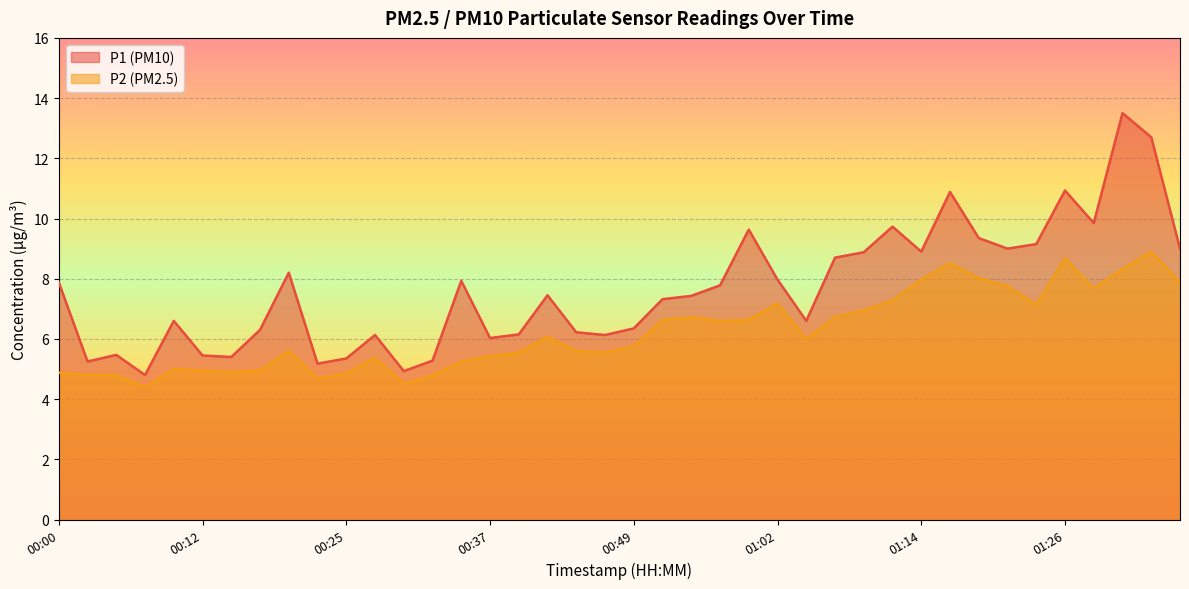

True or false: P1 has more than 2 interior local peaks.

True